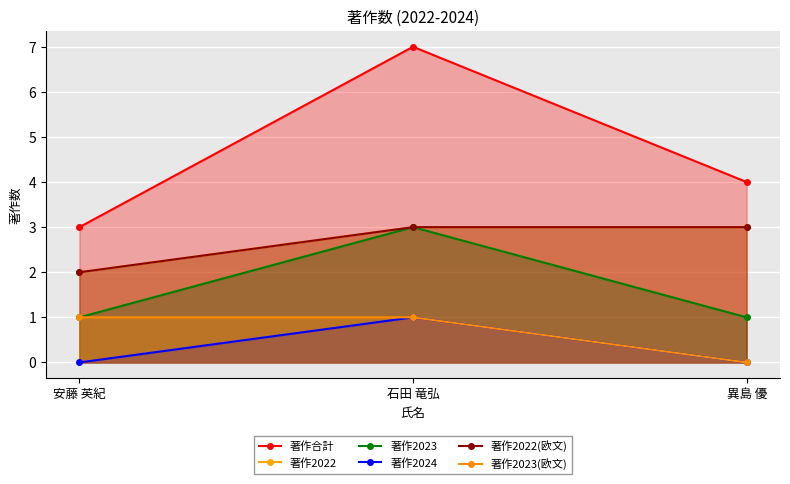

Between 安藤 英紀 and 石田 竜弘, which is larger?

石田 竜弘